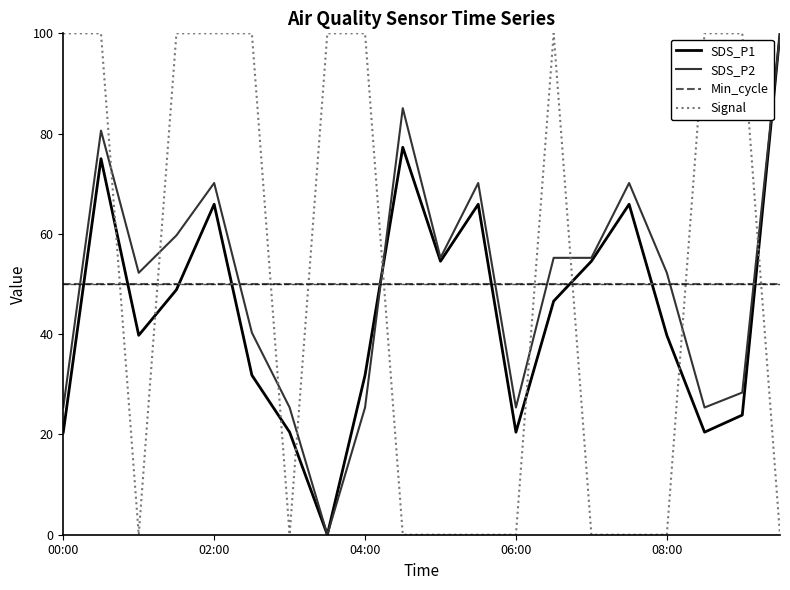

True or false: SDS_P2 and Signal intersect in this chart.

True